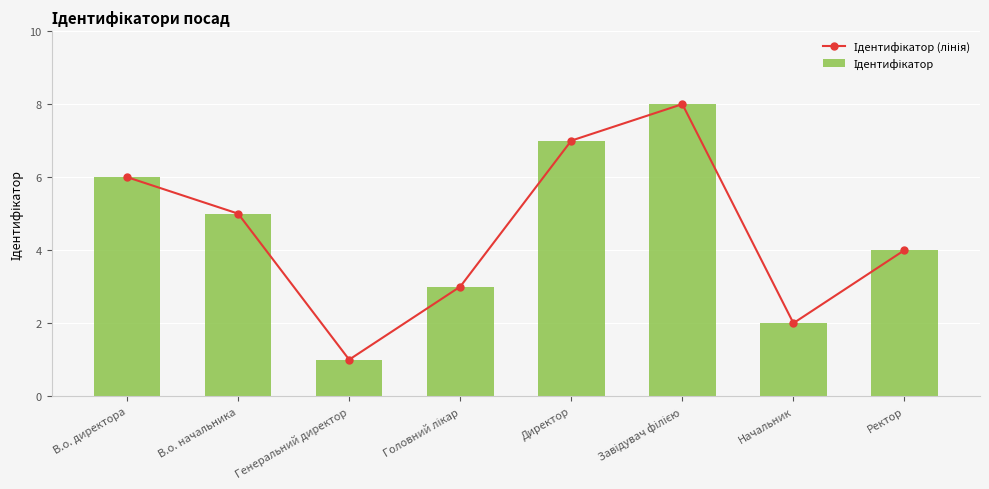

Reading left to right, list all the values displayed in this chart.

Ідентифікатор (лінія): 6	5	1	3	7	8	2	4
Ідентифікатор: 6	5	1	3	7	8	2	4